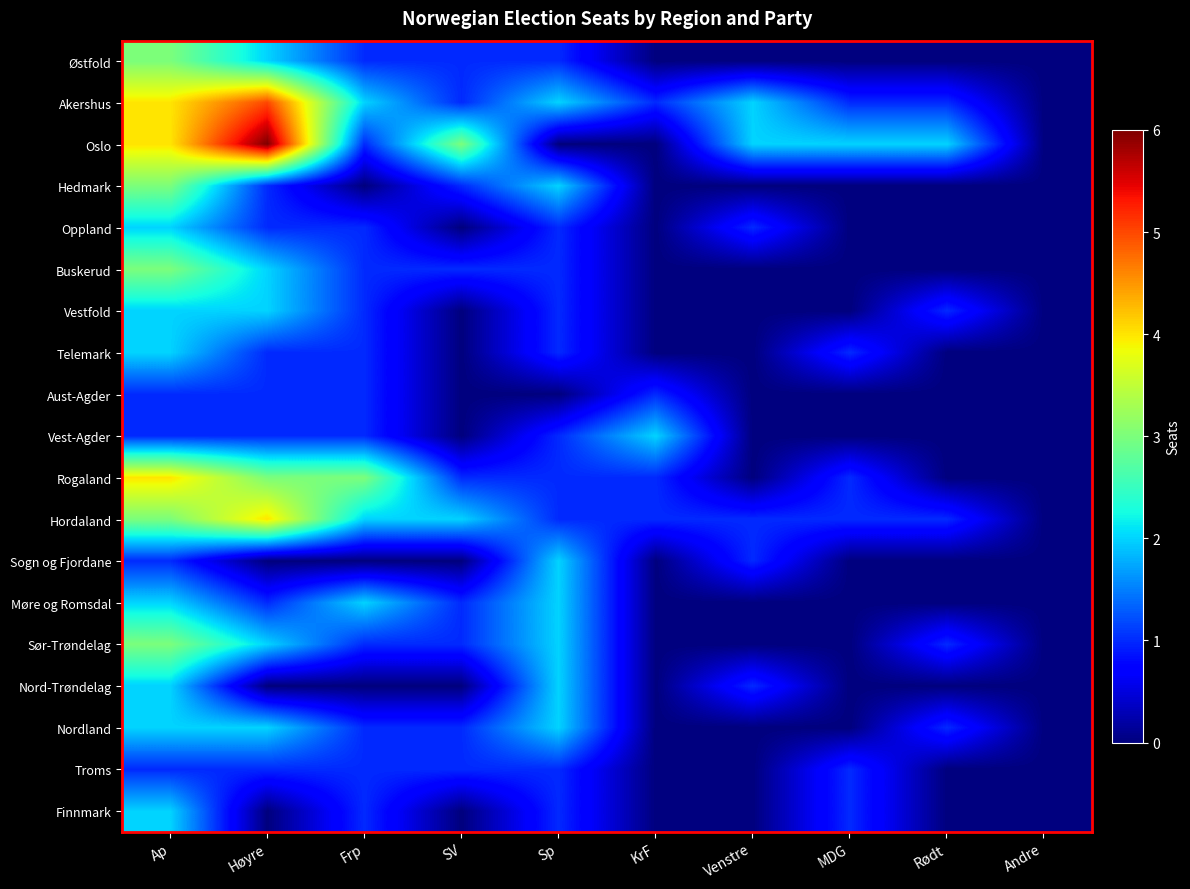

Count the number of categories in the chart.

10